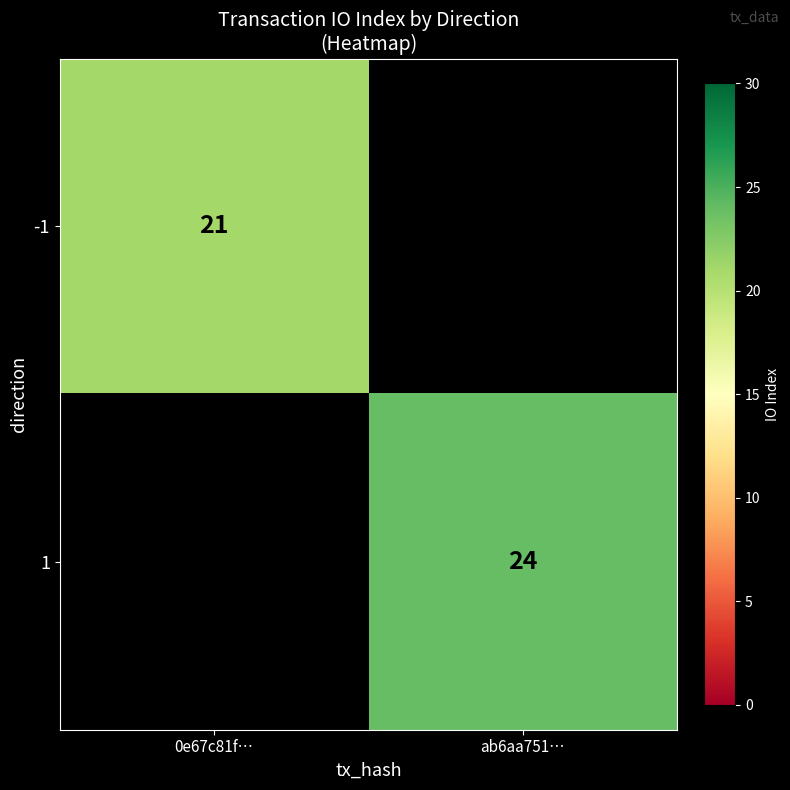

Is it true that -1 equals 7 at 0e67c81f…?

False